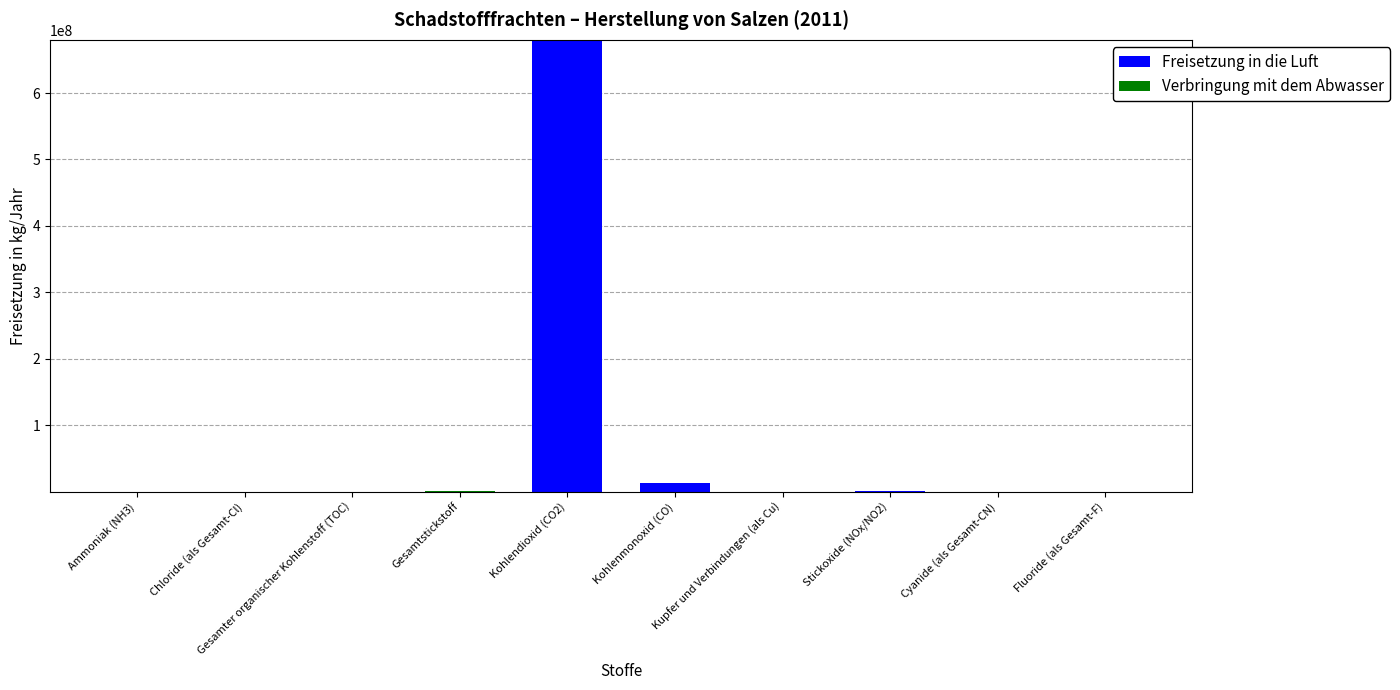

Is it true that Freisetzung in die Luft equals 0 at Gesamter organischer Kohlenstoff (TOC)?

True